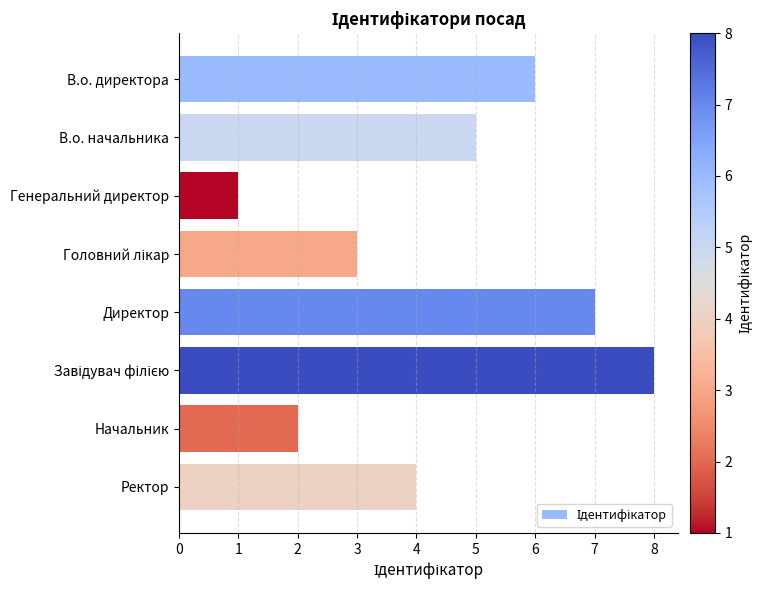

What is the greatest value displayed?

8